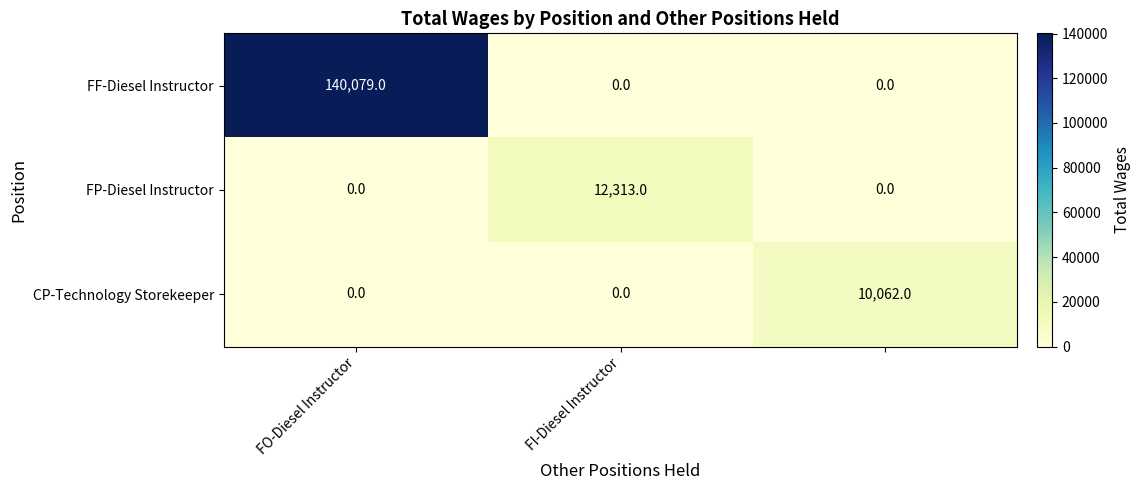

Rank the series by their maximum value, from highest to lowest.

FF-Diesel Instructor, FP-Diesel Instructor, CP-Technology Storekeeper